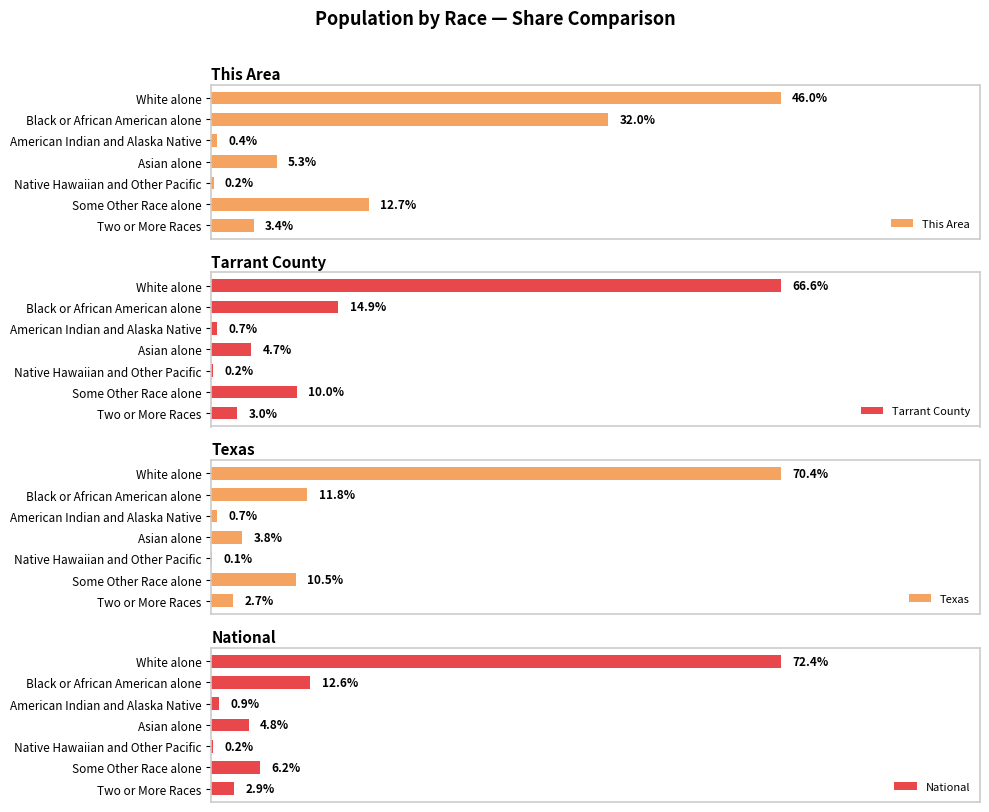

What is the value of the This Area bar at the 3rd from the left?

0.4